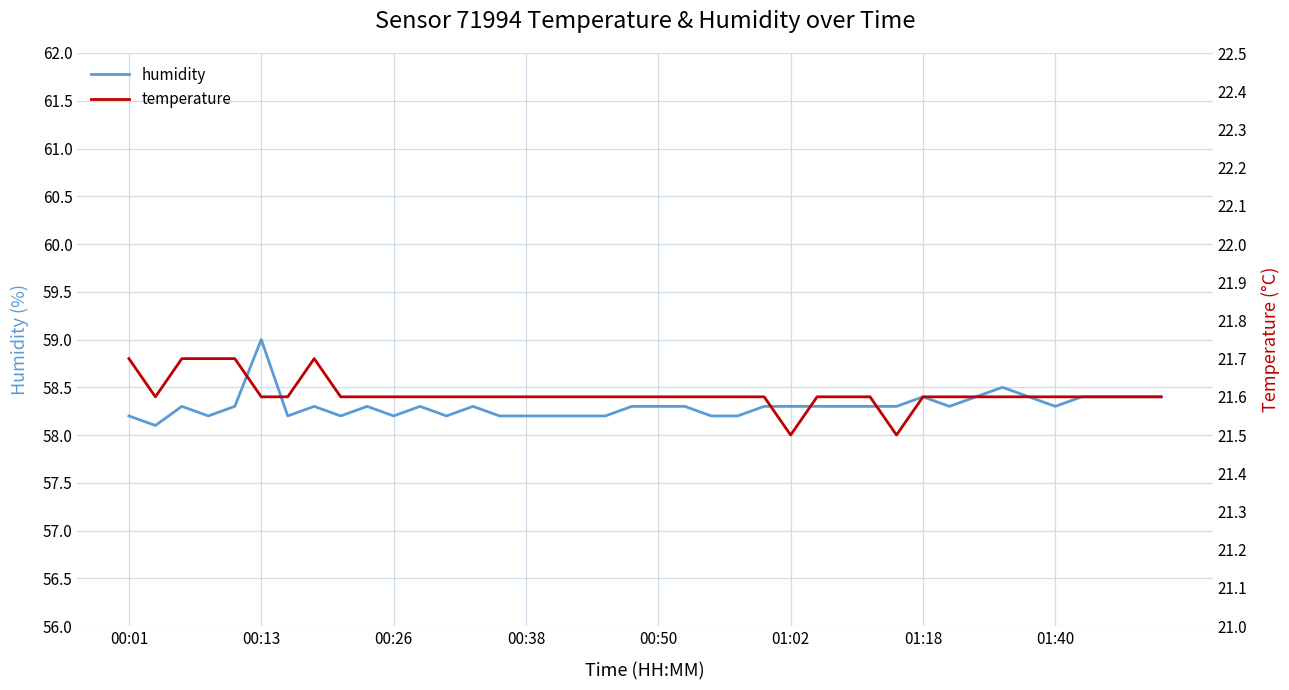

Which series has the largest range (max minus min)?

humidity